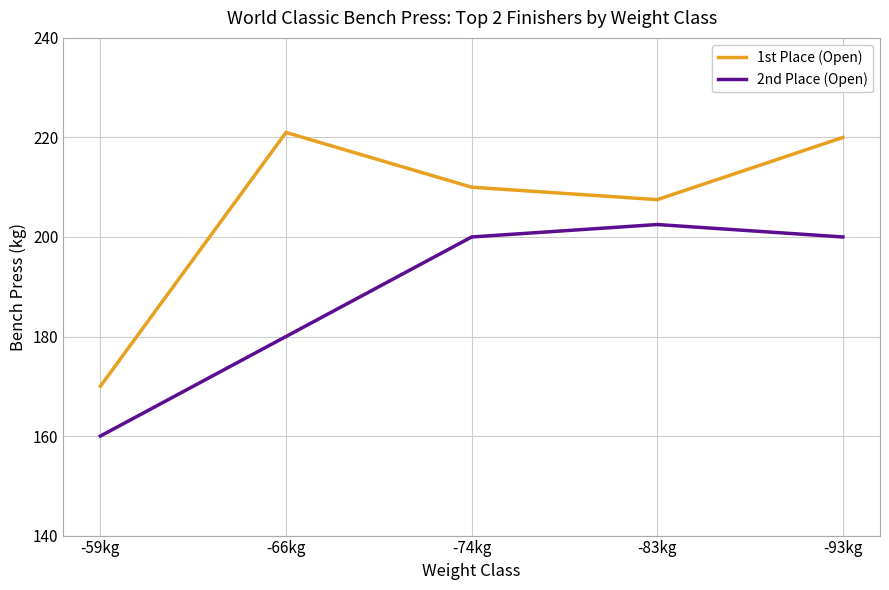

Does the chart display data point markers on the line(s)?

No